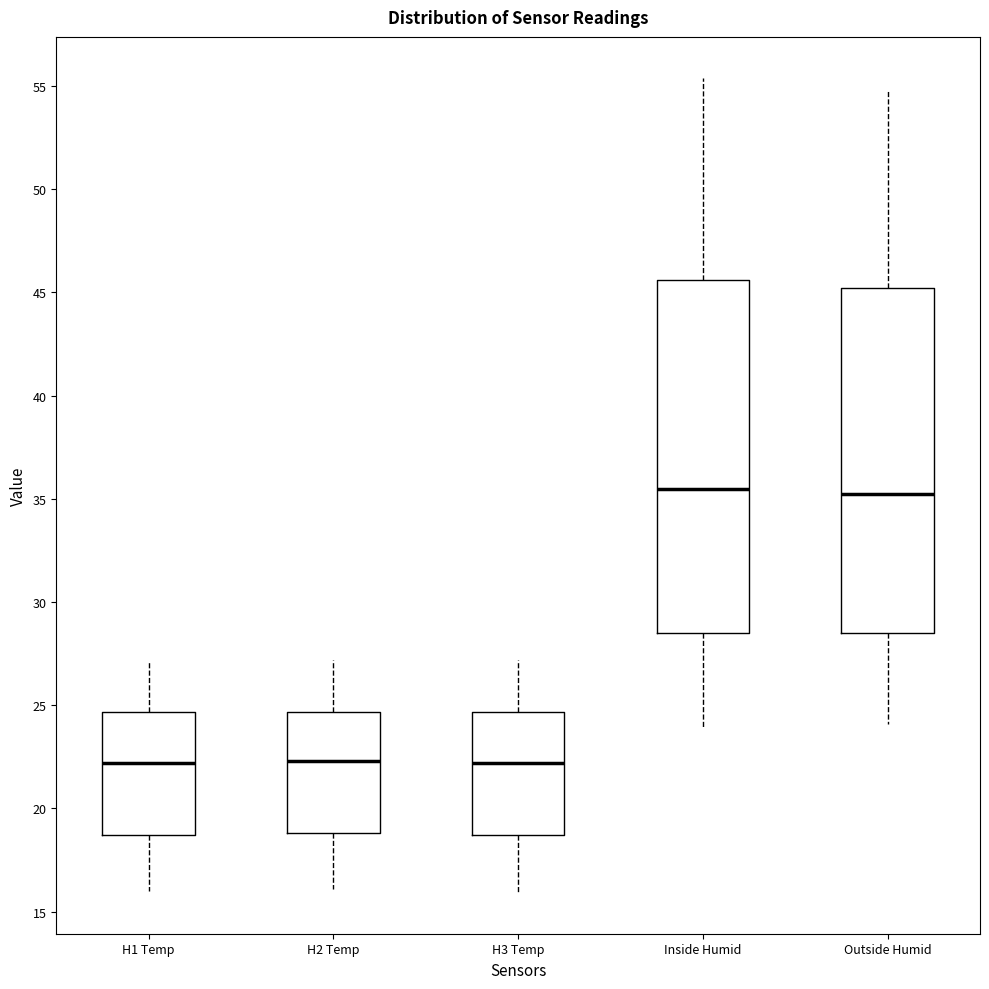

Reading left to right, transcribe this box plot: for each box, give where its median line is, the range the box spans, and where its two whiskers end, as read against the y-axis. The values are not printed on the chart, so give them approximately, as read against the axis.

H1 Temp: median 22.0, box 18.5 to 24.5, whiskers 16.0 to 27.0
H2 Temp: median 22.5, box 19.0 to 24.5, whiskers 16.0 to 27.0
H3 Temp: median 22.0, box 18.5 to 24.5, whiskers 16.0 to 27.0
Inside Humid: median 35.5, box 28.5 to 45.5, whiskers 24.0 to 55.5
Outside Humid: median 35.5, box 28.5 to 45.0, whiskers 24.0 to 55.0